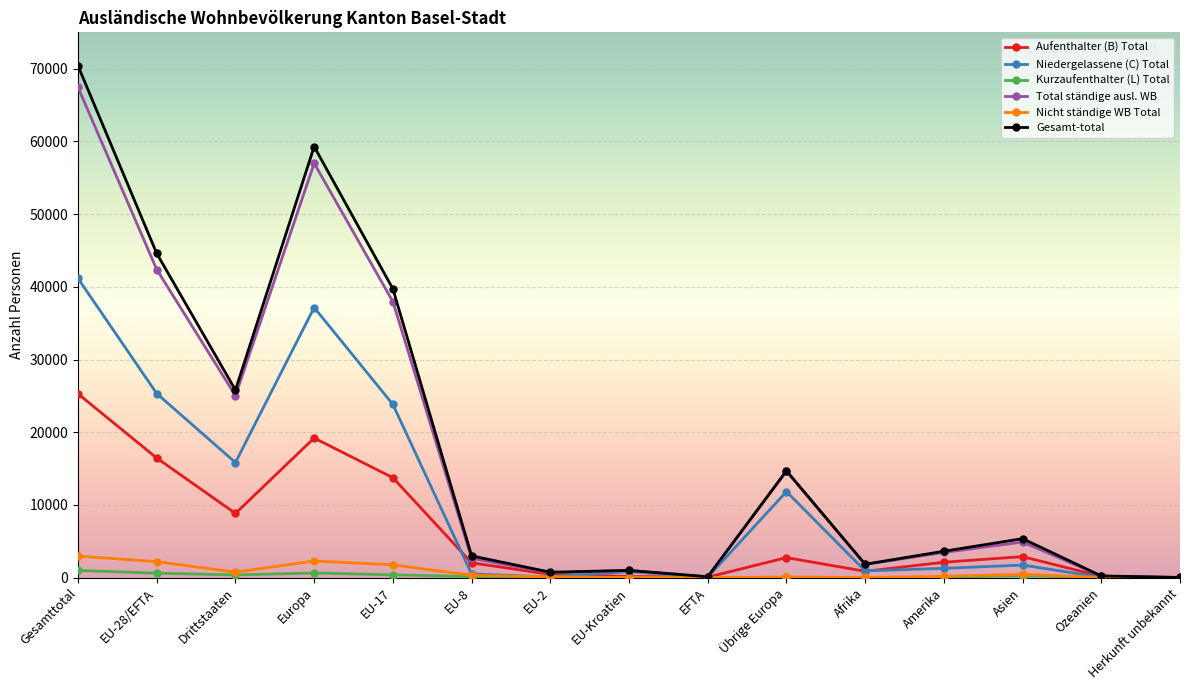

Is the value of Total ständige ausl. WB at EU-28/EFTA greater than the value of Kurzaufenthalter (L) Total at Herkunft unbekannt?

Yes